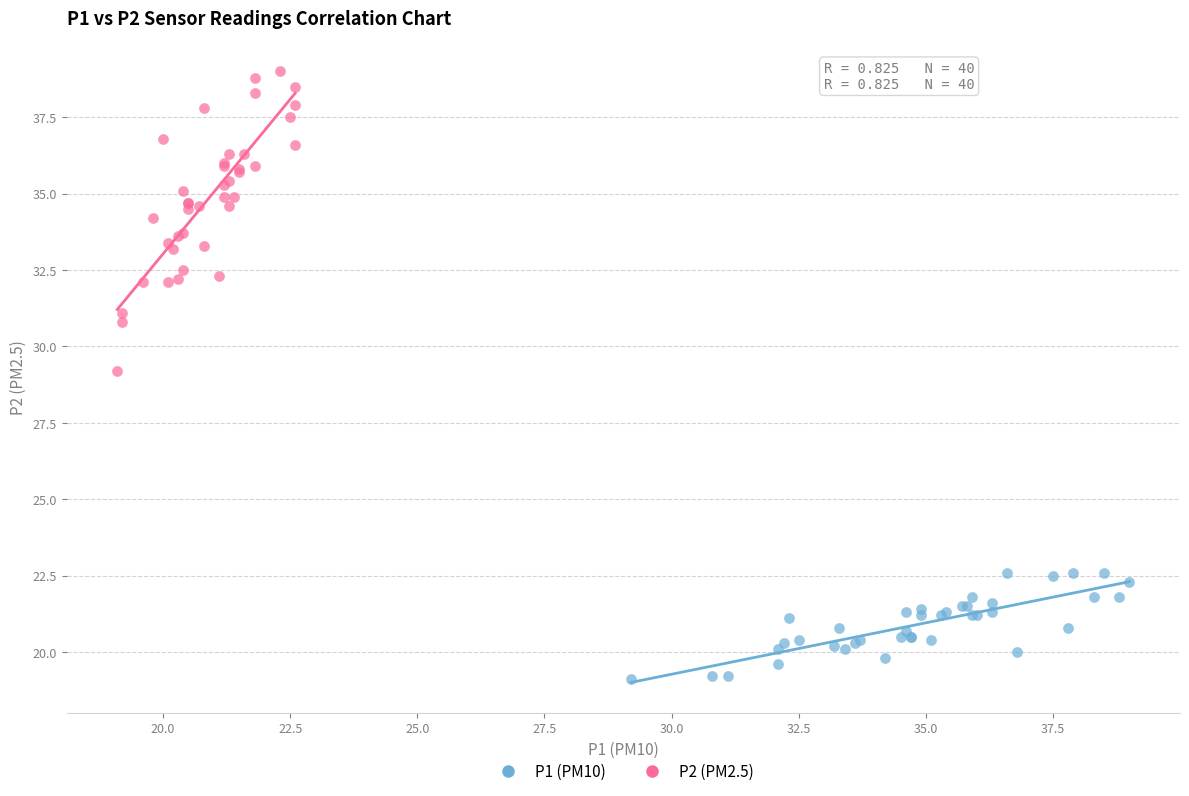

What are all the series names shown in the legend?

P1 (PM10), P2 (PM2.5)